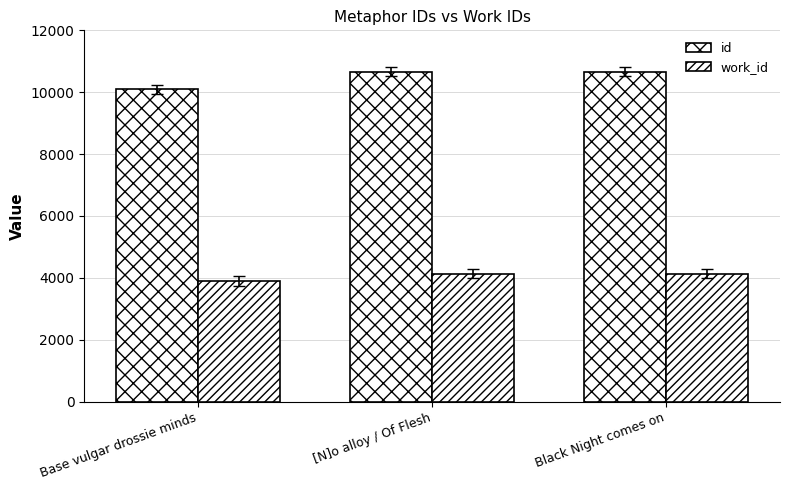

How many groups of bars are there?

3